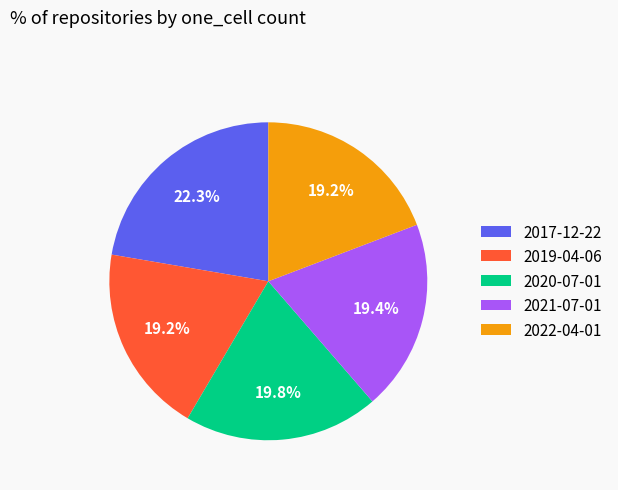

To the nearest percent, what percentage of the pie is 2017-12-22?

22%